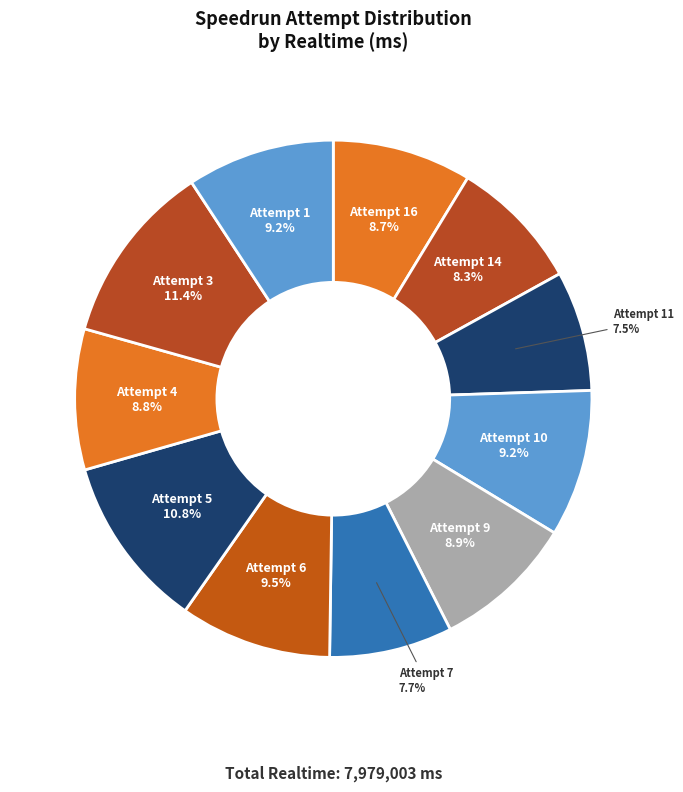

Count the number of slices in the pie.

11